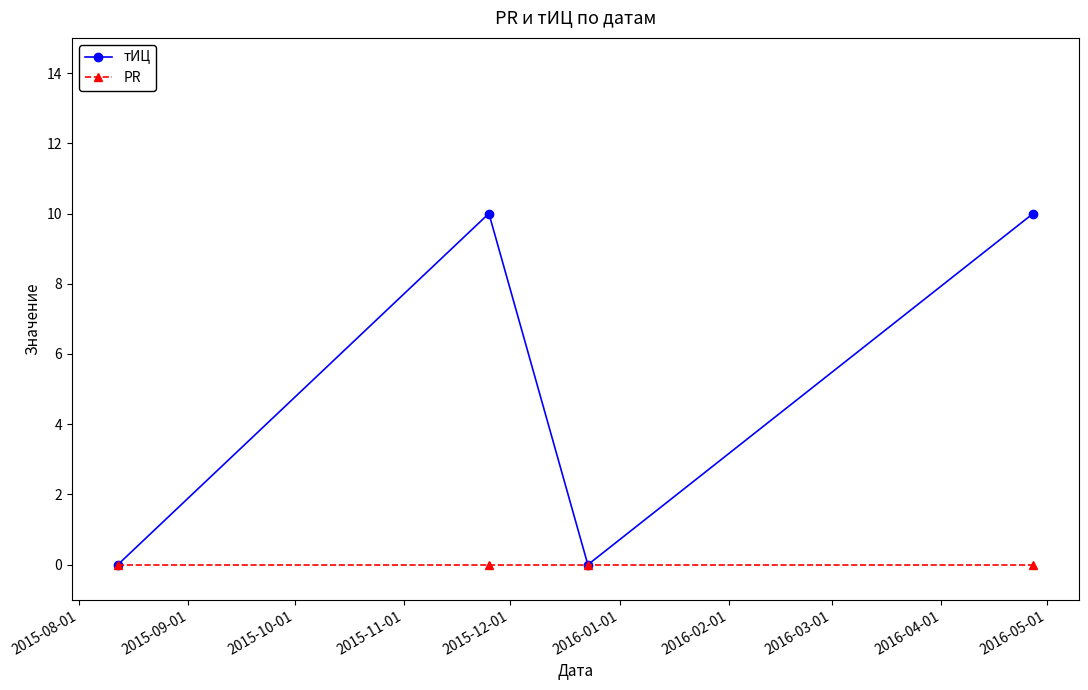

Which series has the largest total across all categories?

тИЦ